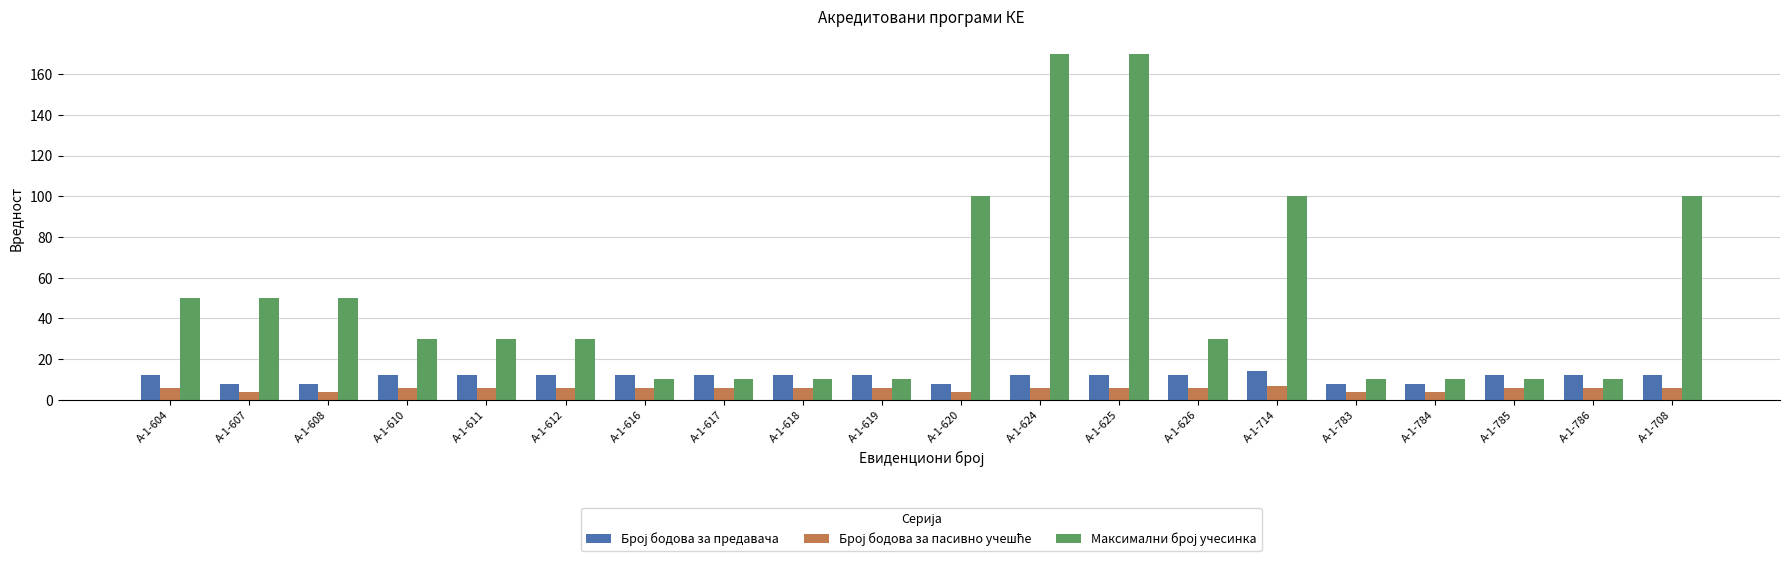

What is the spread (max minus min) of values at А-1-608?

46